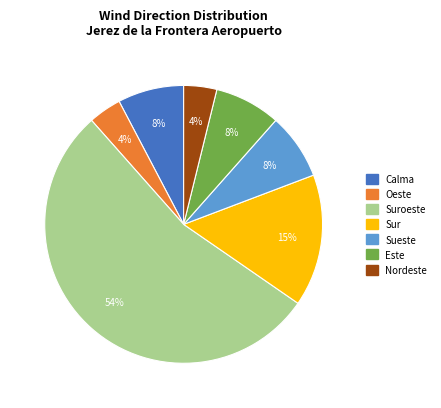

To the nearest percent, what is the average slice percentage?

14%